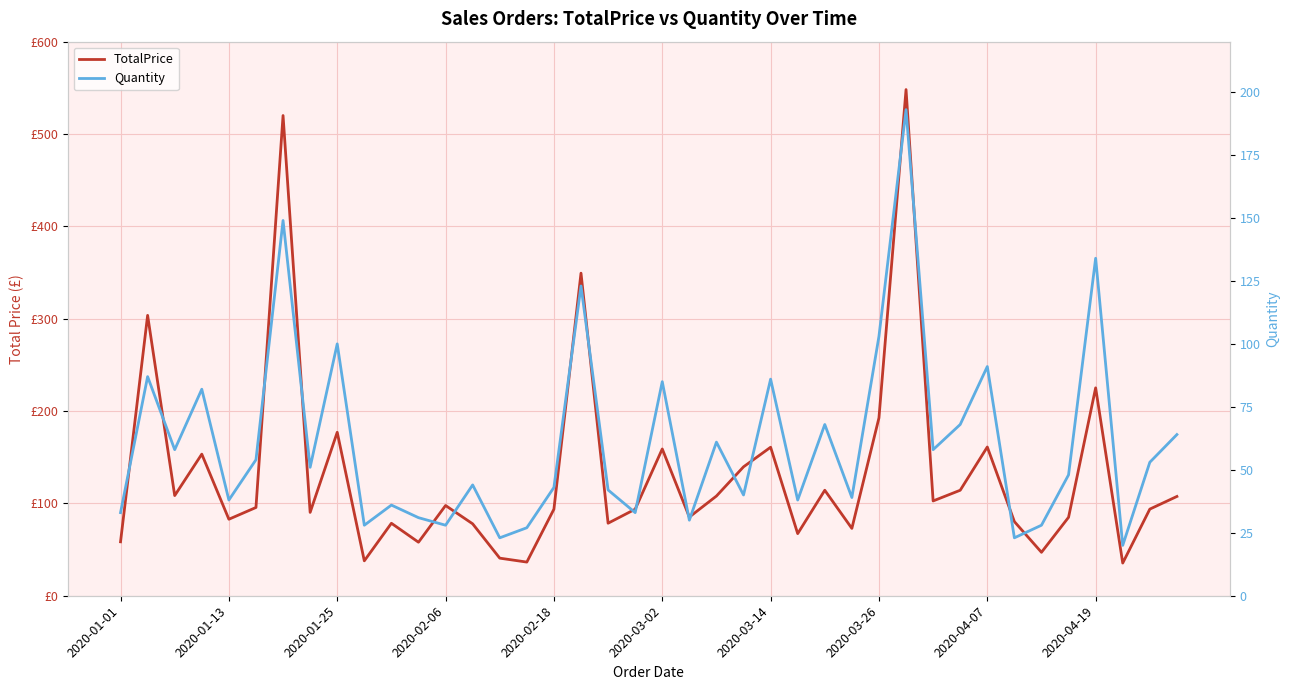

What is the spread (max minus min) of values at 22?

47.0